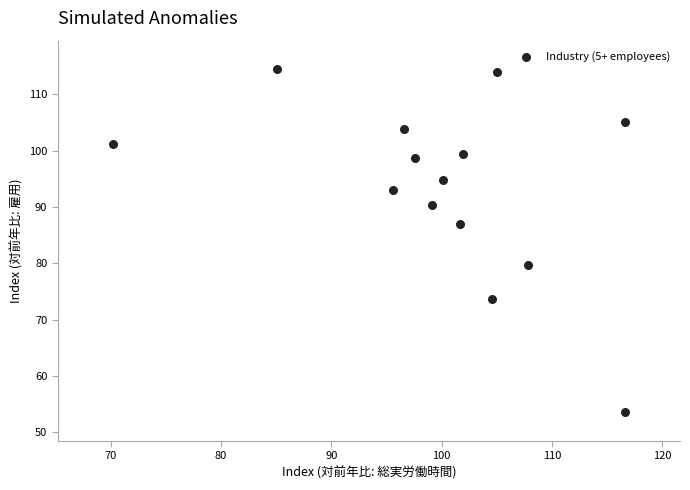

What Y value in the scatter plot is closest to 84?

87.0